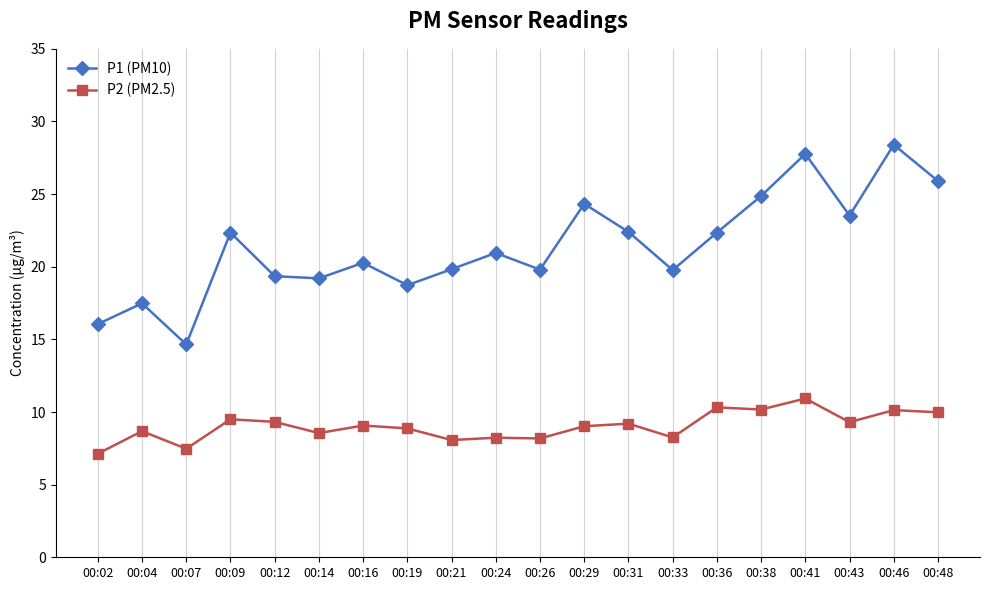

What is the sum of all P1 (PM10) values?

428.0